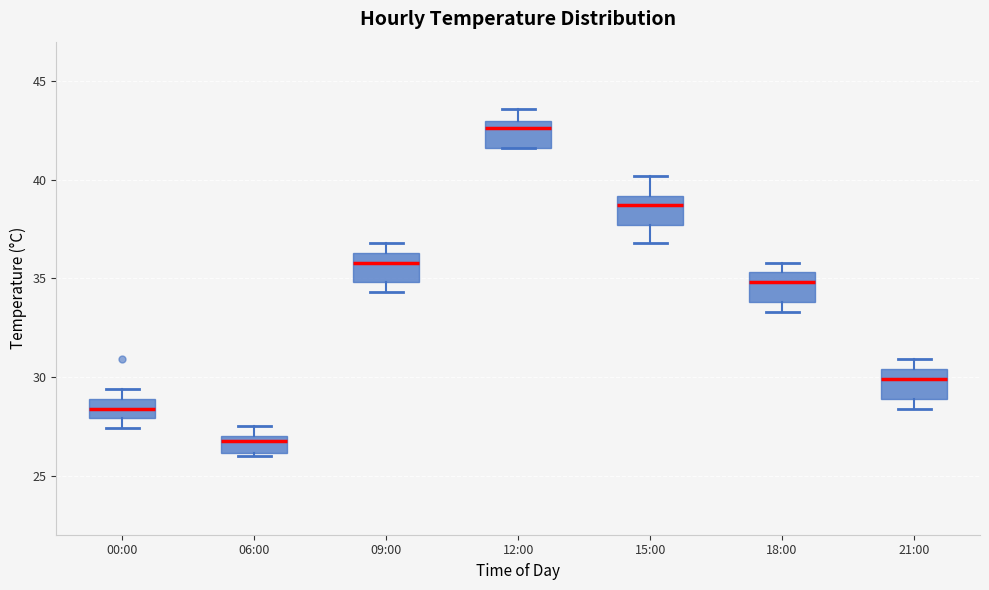

Reading left to right, read every box against the y-axis: the position of its median line, the range the box covers, and the ends of its whiskers. The values are not printed on the chart, so give them approximately, as read against the axis.

00:00: median 28.5, box 28.0 to 29.0, whiskers 27.5 to 29.5
06:00: median 27.0 (just below the box's upper edge), box 26.0 to 27.0, whiskers 26.0 to 27.5
09:00: median 36.0, box 35.0 to 36.5, whiskers 34.5 to 37.0
12:00: median 42.5, box 41.5 to 43.0, whiskers 41.5 to 43.5
15:00: median 38.5, box 37.5 to 39.0, whiskers 37.0 to 40.0
18:00: median 35.0, box 34.0 to 35.5, whiskers 33.5 to 36.0
21:00: median 30.0, box 29.0 to 30.5, whiskers 28.5 to 31.0